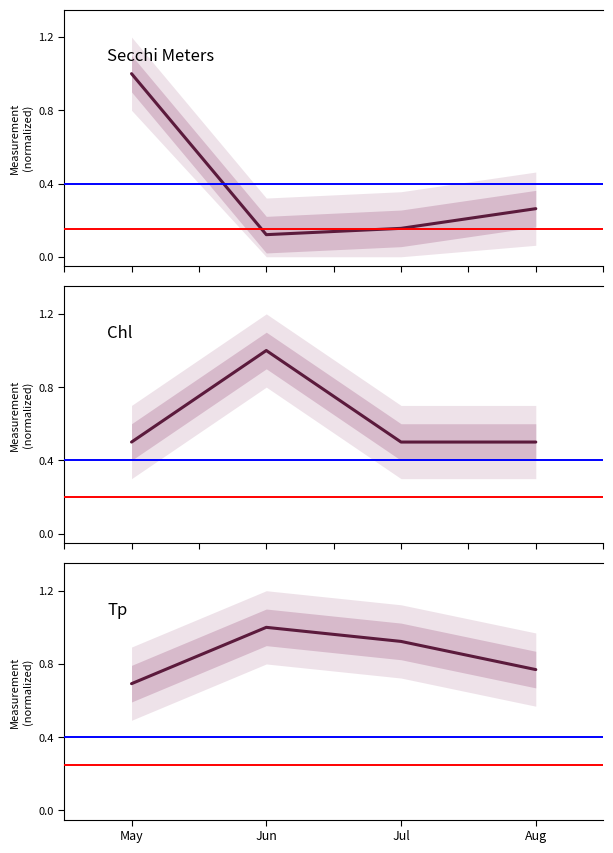

Which series has the largest total across all categories?

Tp